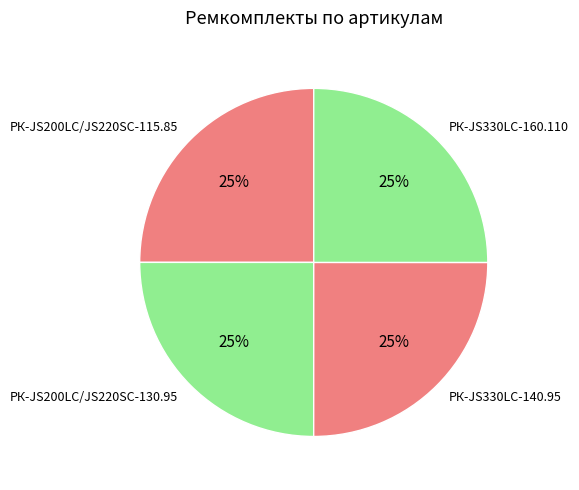

To the nearest percent, what portion does РК-JS330LC-160.110 represent?

25%